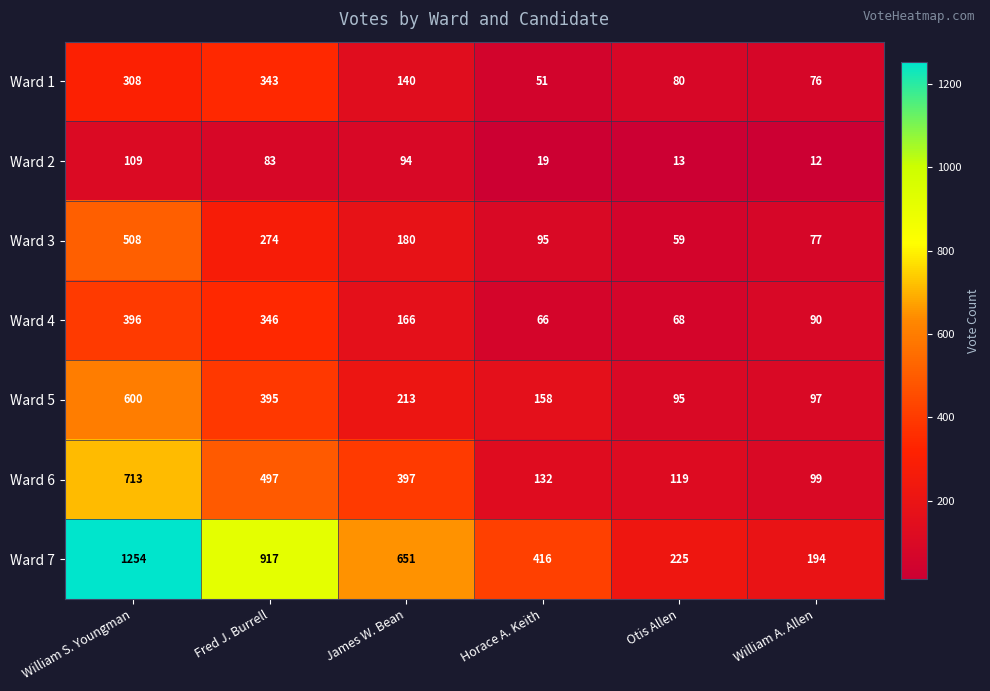

What value does the Ward 3 series have at William S. Youngman?

508